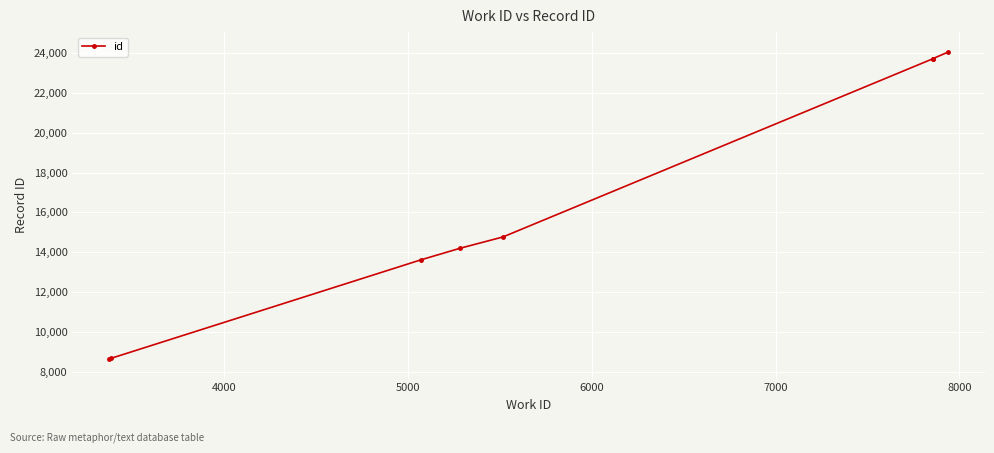

How many lines are shown in the chart?

1